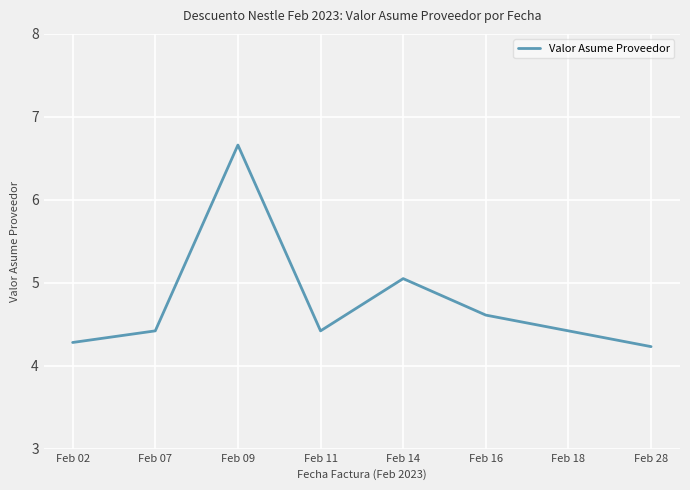

How many lines are shown in the chart?

1